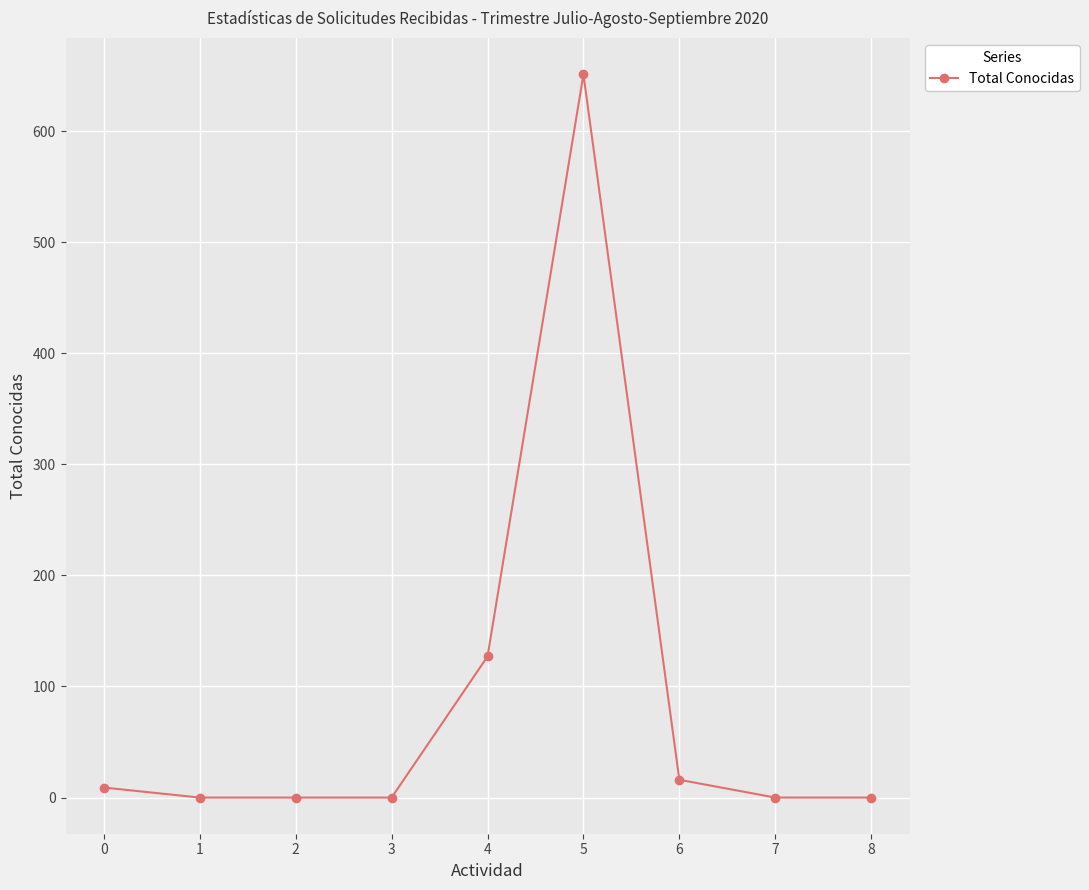

What is the change in value from 2 to 4?

+127